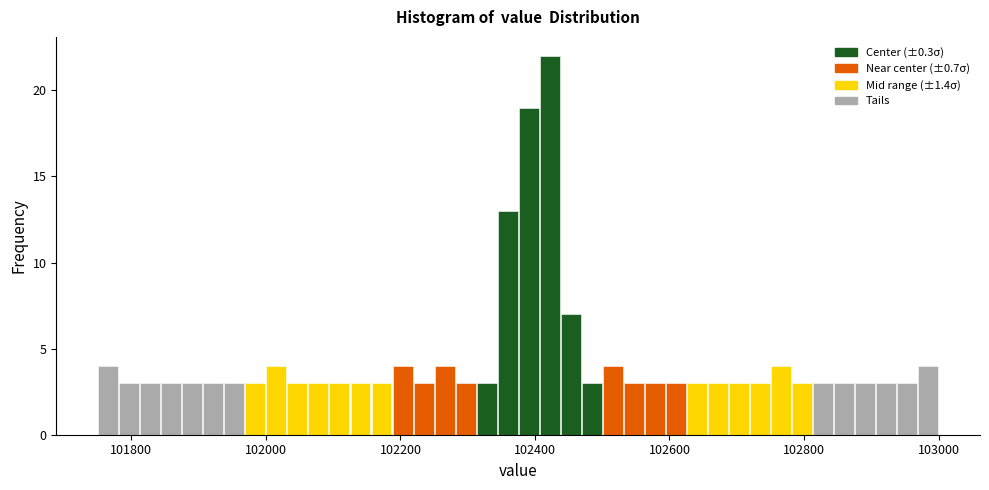

Around what value on the x-axis is the tallest bar? Give the approximate position of its centre, as read against the axis.

102420